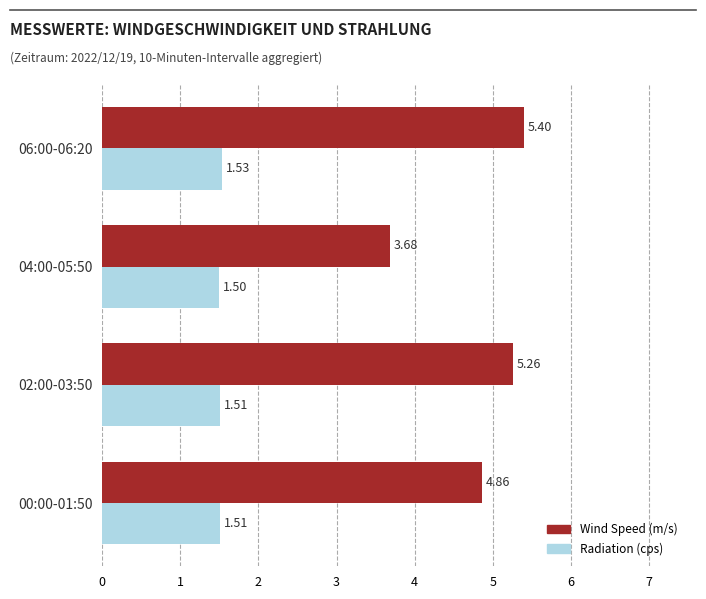

List the series in order of their overall mean, highest first.

Wind Speed (m/s), Radiation (cps)